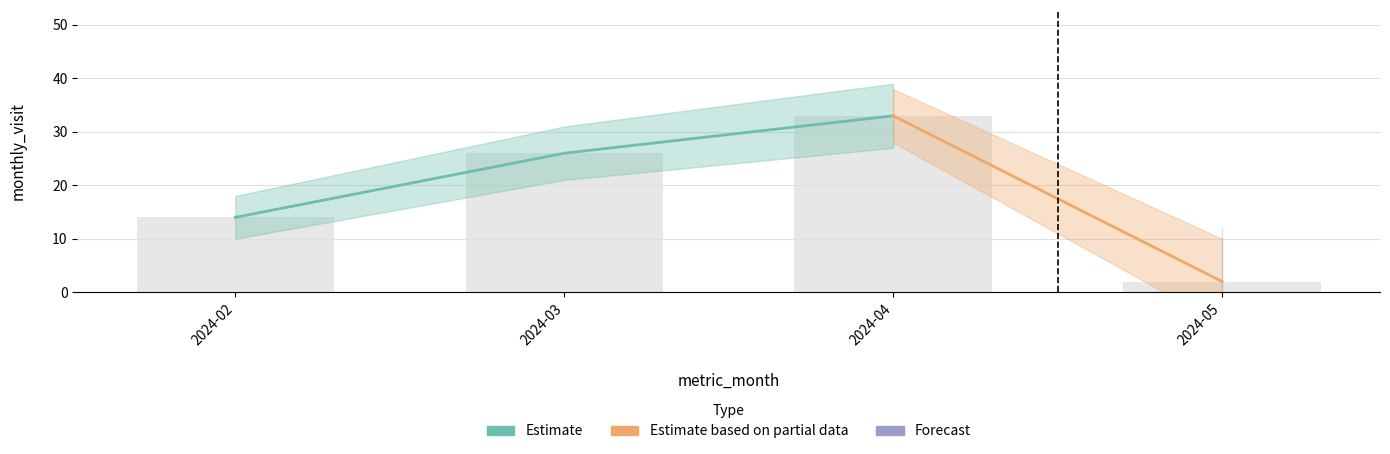

How many values exceed 26?

1